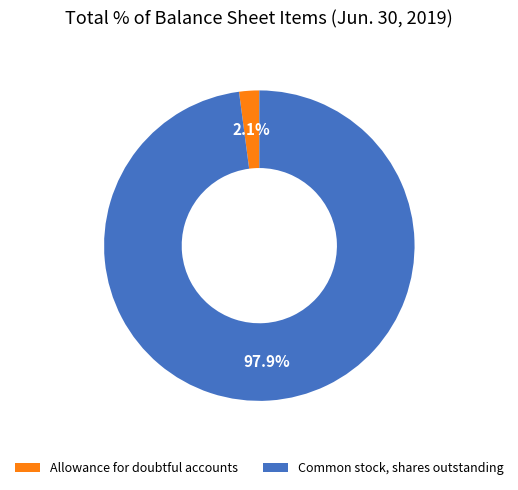

Rank the categories by value from highest to lowest.

Common stock, shares outstanding, Allowance for doubtful accounts